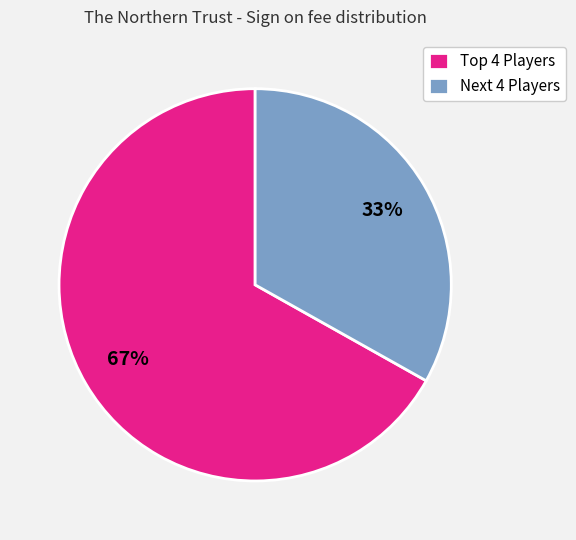

Rank the categories by value from lowest to highest.

Next 4 Players, Top 4 Players